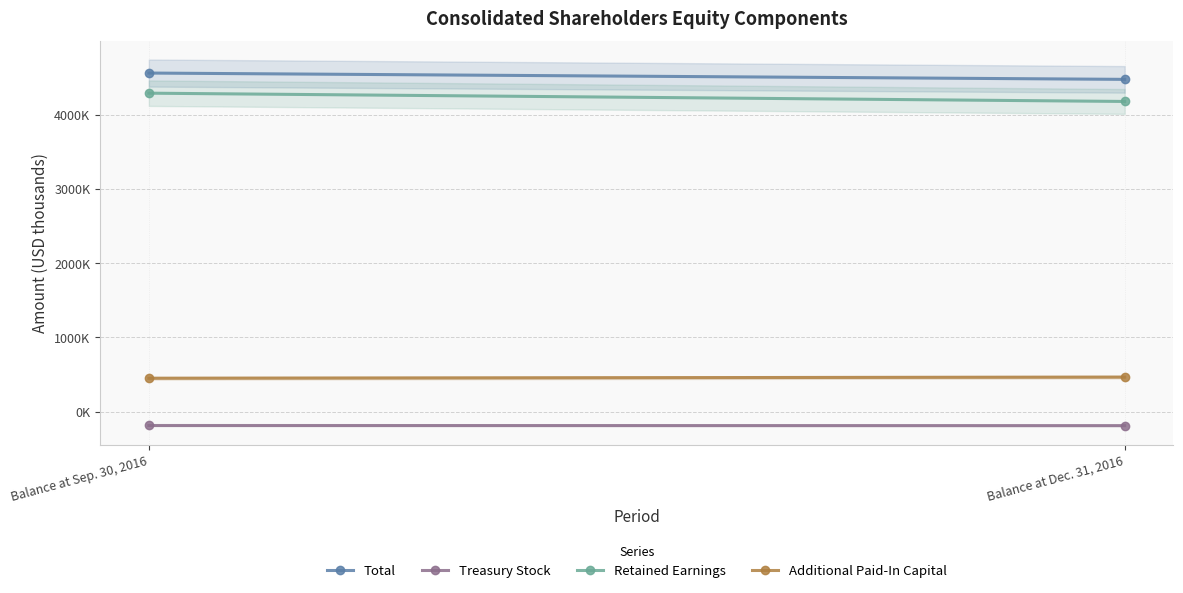

At Balance at Dec. 31, 2016, list the series in order from largest to smallest.

Total, Retained Earnings, Additional Paid-In Capital, Treasury Stock